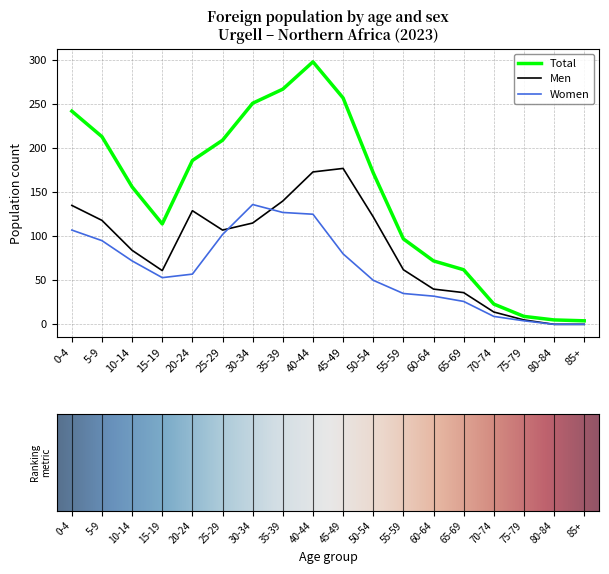

What is the sum of the Men values at 85+ and 70-74?

14